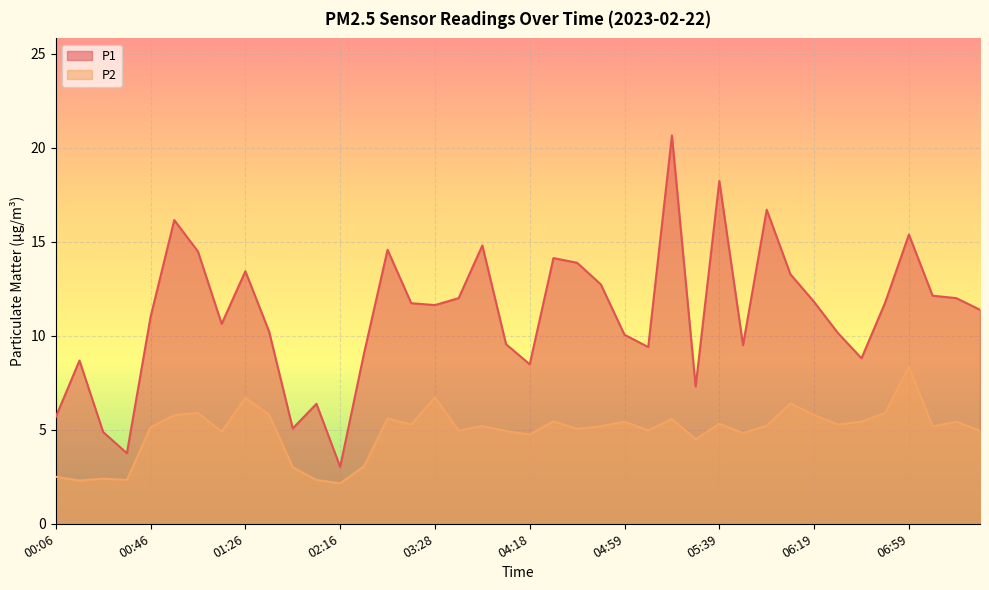

What is the spread (max minus min) of values at 05:39?

12.9